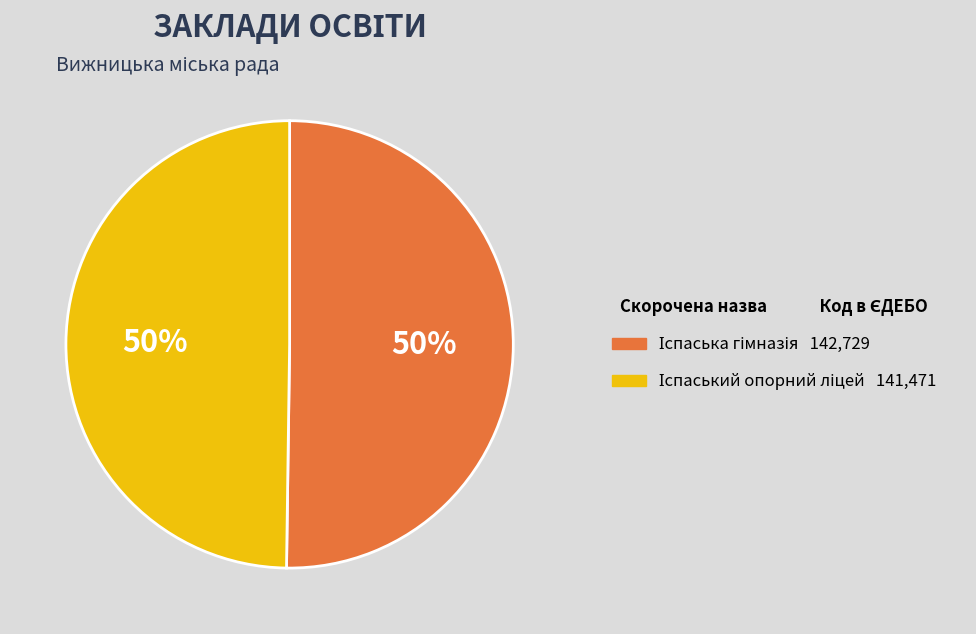

To the nearest percent, what is the average slice percentage?

50%